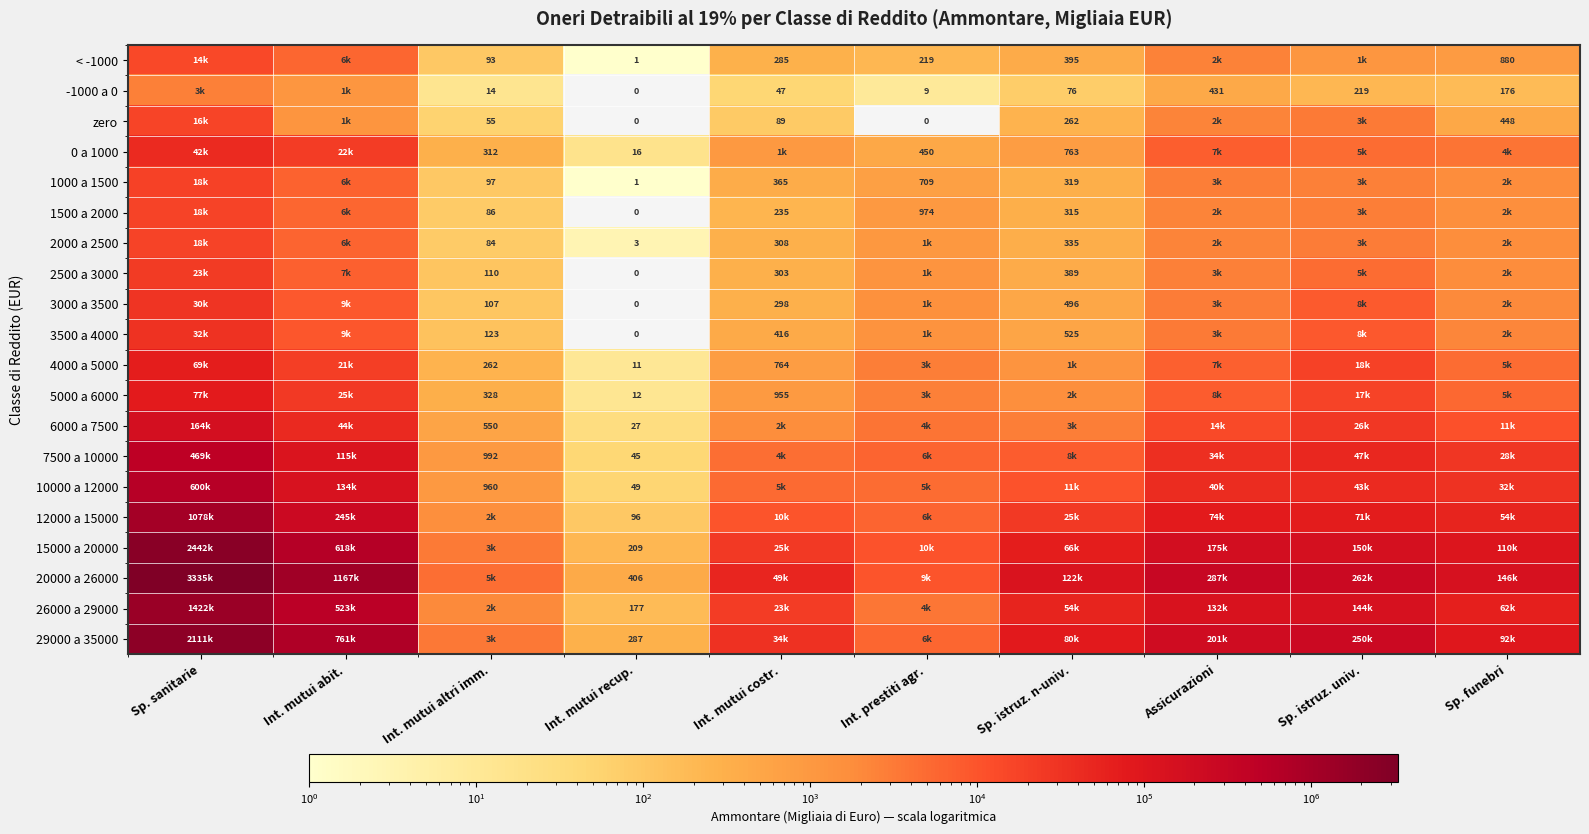

True or false: 7500 a 10000 has a value of 45 at Int. mutui recup..

True